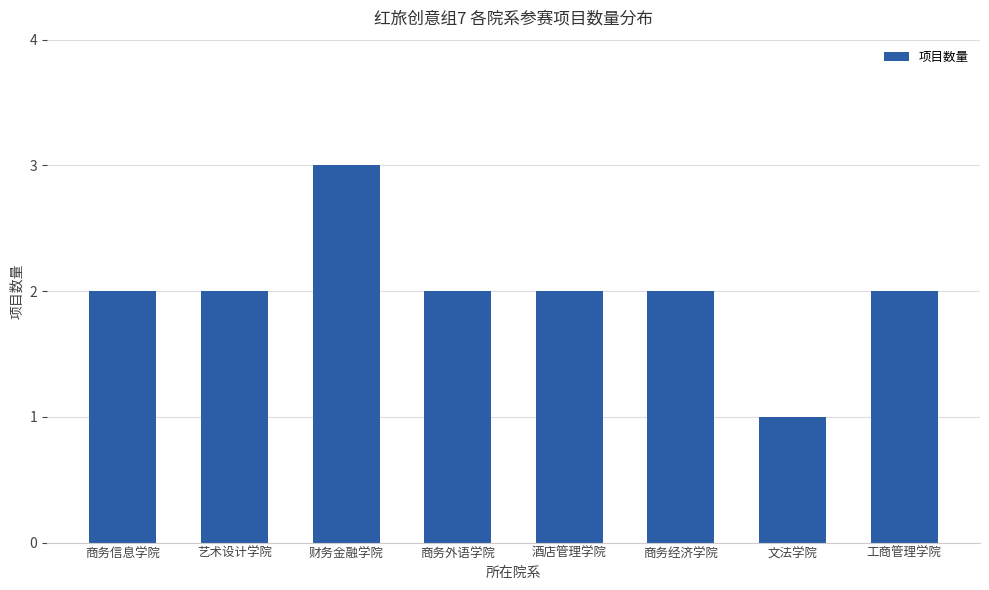

Between 财务金融学院 and 工商管理学院, which is larger?

财务金融学院